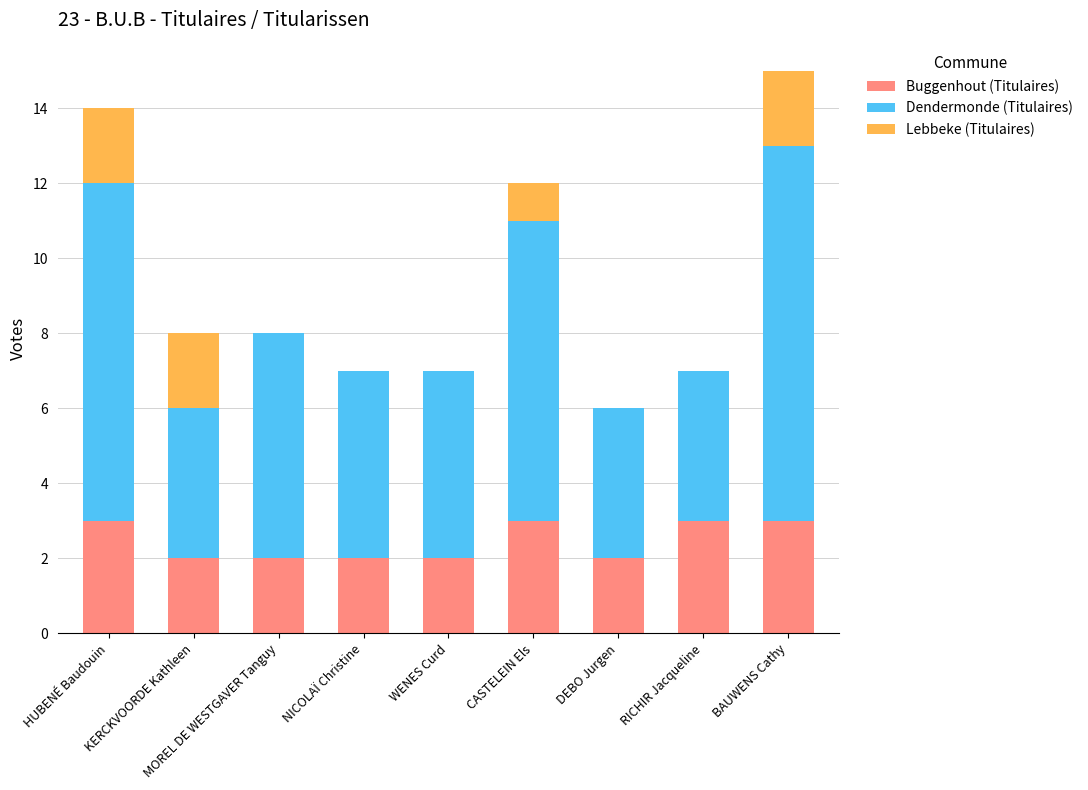

What is the highest value of the Buggenhout (Titulaires) series?

3